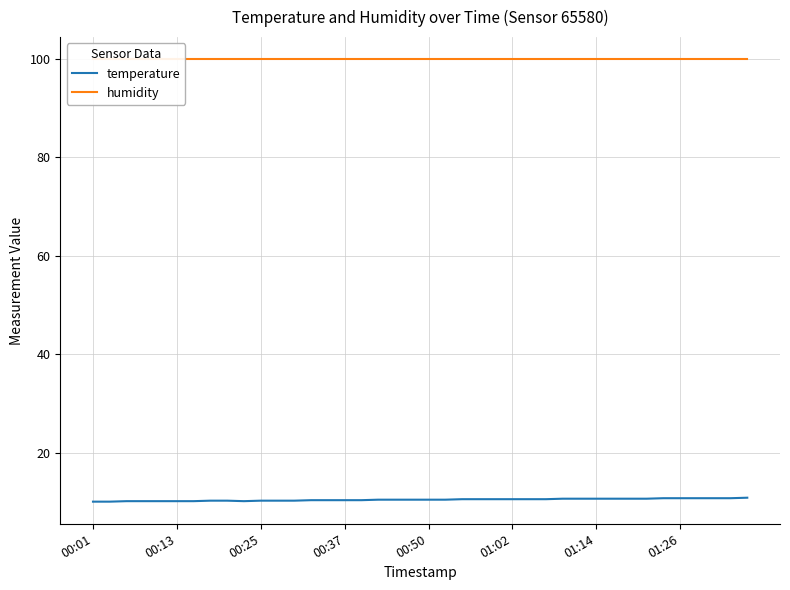

List the series in order of their peak value, highest first.

humidity, temperature